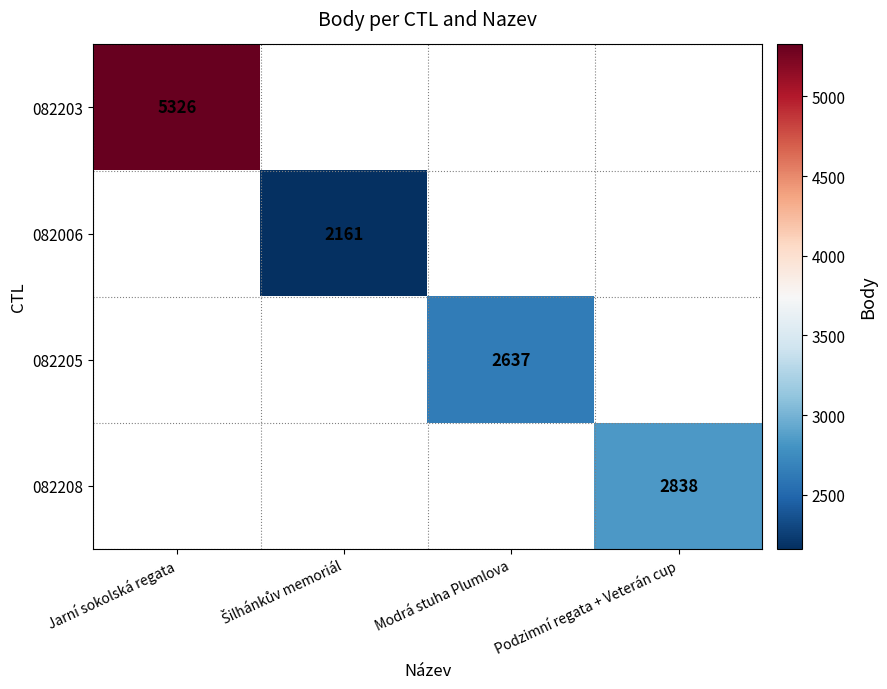

True or false: 082203 has a value of 5326 at Jarní sokolská regata.

True